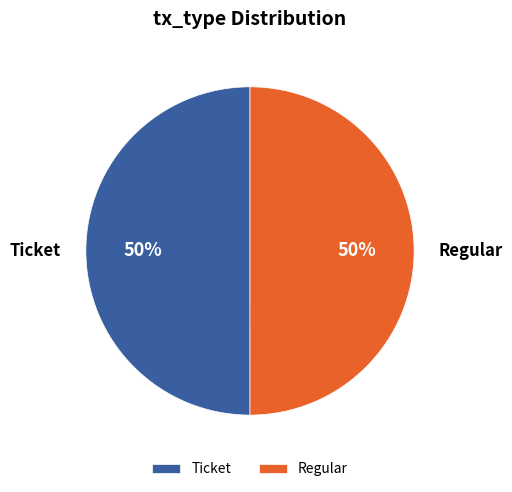

How many segments does this pie chart have?

2